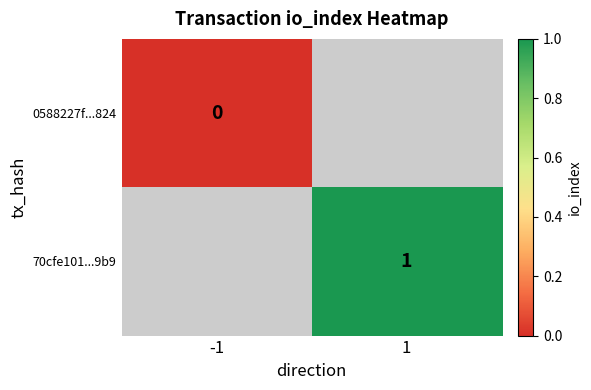

Is it true that 70cfe101...9b9 equals 2 at 1?

False